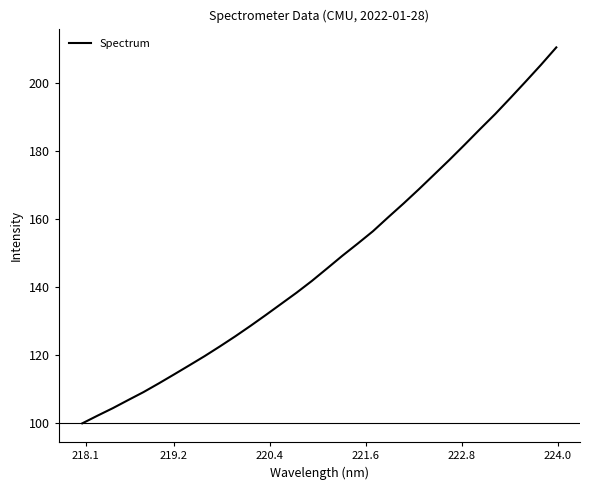

What is the average value?

147.8